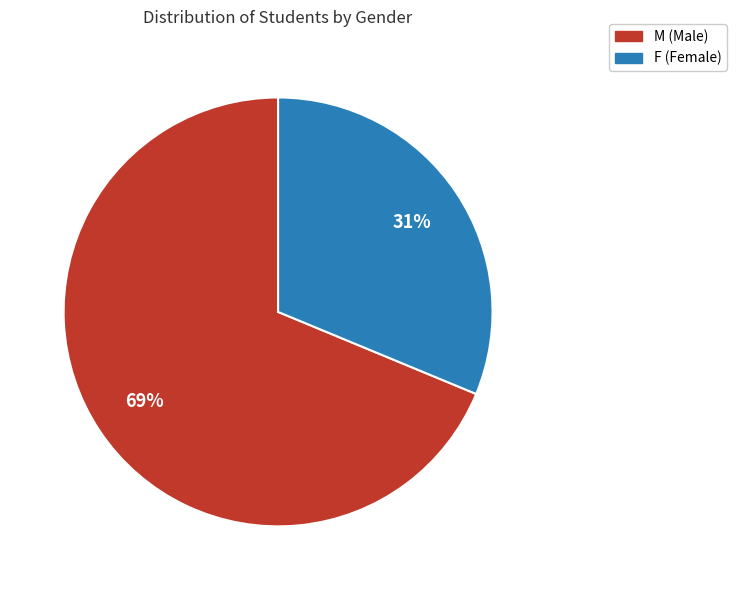

Which slice is the largest?

M